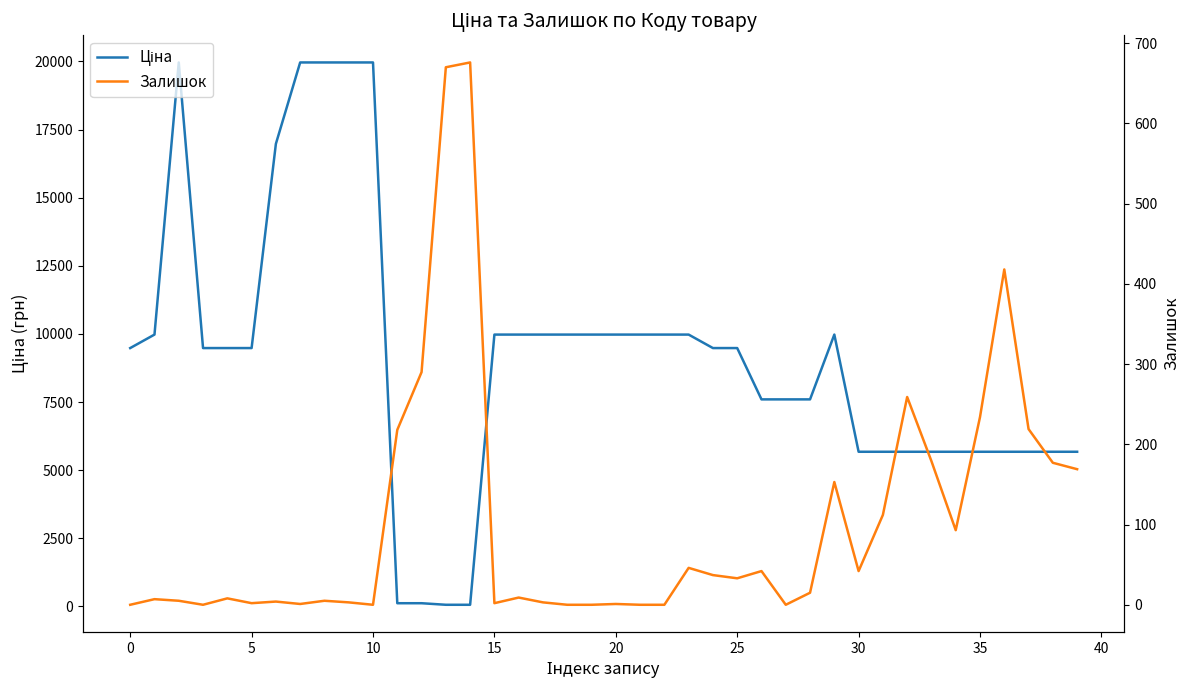

How many intersections are there between Ціна and Залишок?

2